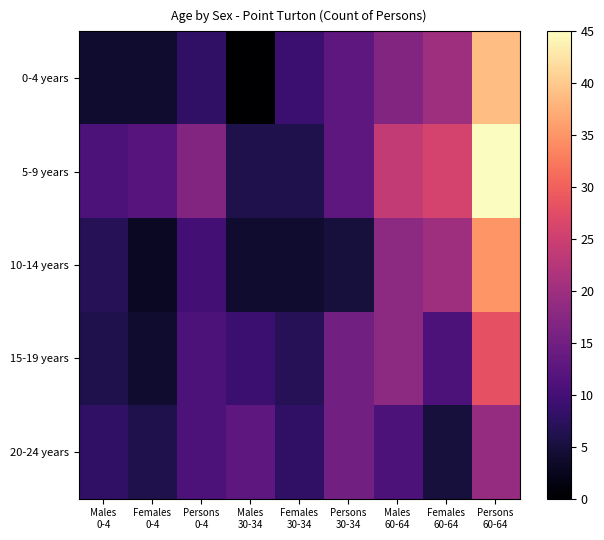

Reading left to right, transcribe all the data shown in this chart.

0-4 years: Males
0-4=4	Females
0-4=4	Persons
0-4=8	Males
30-34=0	Females
30-34=9	Persons
30-34=13	Males
60-64=17	Females
60-64=20	Persons
60-64=39
5-9 years: Males
0-4=11	Females
0-4=12	Persons
0-4=17	Males
30-34=6	Females
30-34=6	Persons
30-34=13	Males
60-64=24	Females
60-64=26	Persons
60-64=45
10-14 years: Males
0-4=7	Females
0-4=3	Persons
0-4=10	Males
30-34=4	Females
30-34=4	Persons
30-34=5	Males
60-64=18	Females
60-64=20	Persons
60-64=35
15-19 years: Males
0-4=6	Females
0-4=4	Persons
0-4=11	Males
30-34=9	Females
30-34=7	Persons
30-34=15	Males
60-64=18	Females
60-64=11	Persons
60-64=28
20-24 years: Males
0-4=8	Females
0-4=6	Persons
0-4=11	Males
30-34=13	Females
30-34=8	Persons
30-34=15	Males
60-64=11	Females
60-64=5	Persons
60-64=19